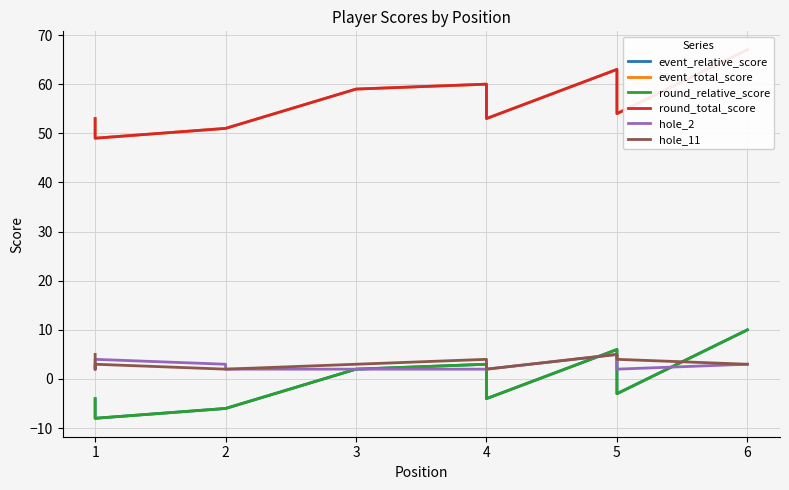

The value of round_total_score at 1 is 30. True or false?

False